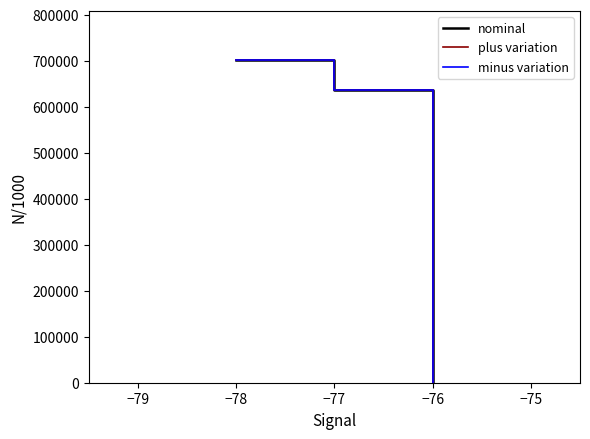

At which label does plus variation first exceed 636167?

−78